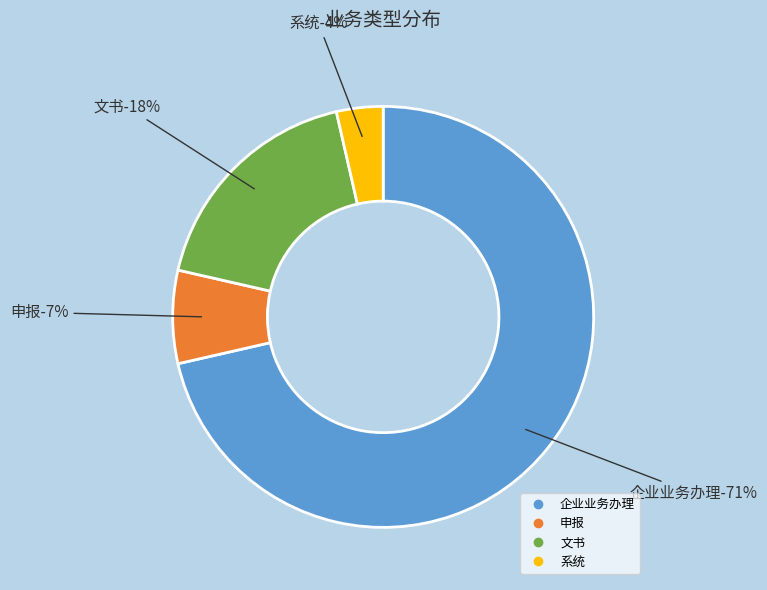

The 申报 slice represents 2% of the pie. True or false?

False